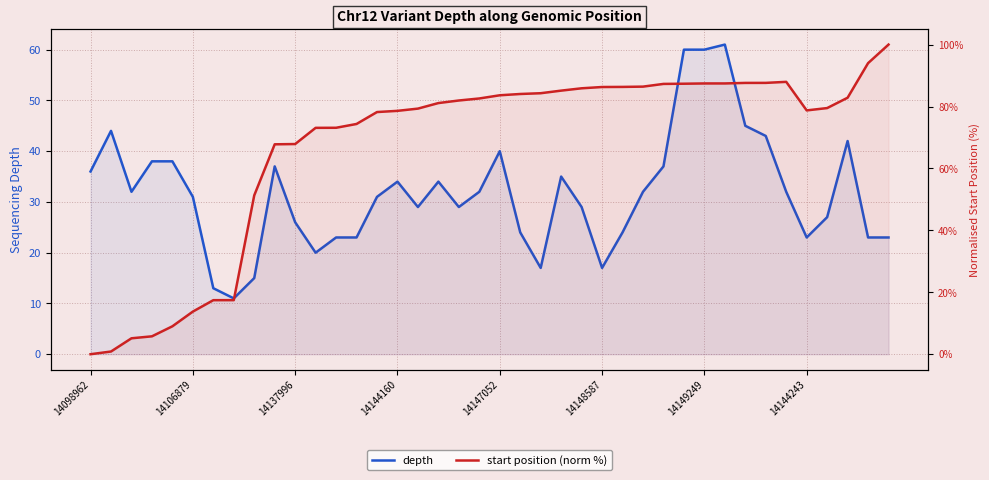

Reading left to right, transcribe all the data shown in this chart.

depth: 36.0	44.0	32.0	38.0	38.0	31.0	13.0	11.0	15.0	37.0	26.0	20.0	23.0	23.0	31.0	34.0	29.0	34.0	29.0	32.0	40.0	24.0	17.0	35.0	29.0	17.0	24.0	32.0	37.0	60.0	60.0	61.0	45.0	43.0	32.0	23.0	27.0	42.0	23.0	23.0
start position (norm %): 0.0	0.9	5.1	5.8	9.0	13.8	17.5	17.5	51.3	67.8	67.9	73.1	73.1	74.4	78.2	78.6	79.3	81.1	81.9	82.6	83.6	84.0	84.3	85.1	85.9	86.3	86.3	86.4	87.3	87.4	87.4	87.4	87.6	87.6	88.0	78.7	79.5	82.8	94.0	100.0